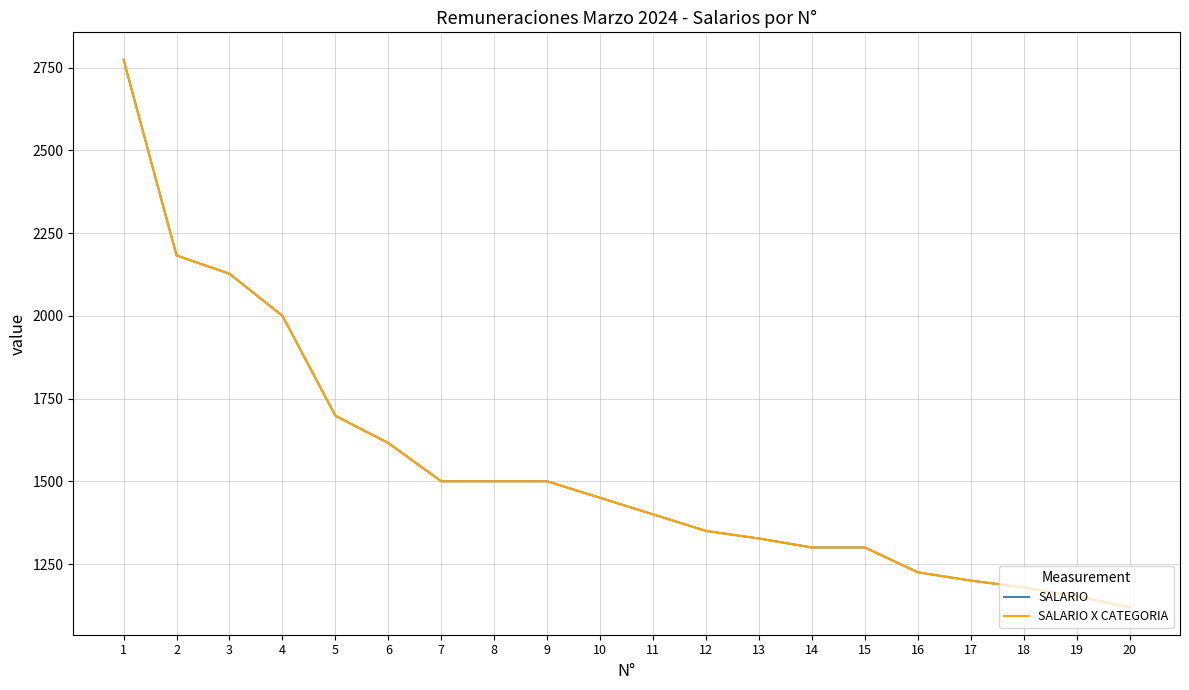

Reading right to left, list all the values displayed in this chart.

SALARIO: 1119.2	1152.7	1179.1	1200.0	1225.0	1300.0	1300.0	1327.2	1350.0	1400.0	1450.0	1500.0	1500.0	1500.0	1615.6	1698.0	2000.0	2127.2	2182.4	2773.7
SALARIO X CATEGORIA: 1119.2	1152.7	1179.1	1200.0	1225.0	1300.0	1300.0	1327.2	1350.0	1400.0	1450.0	1500.0	1500.0	1500.0	1615.6	1698.0	2000.0	2127.2	2182.4	2773.7